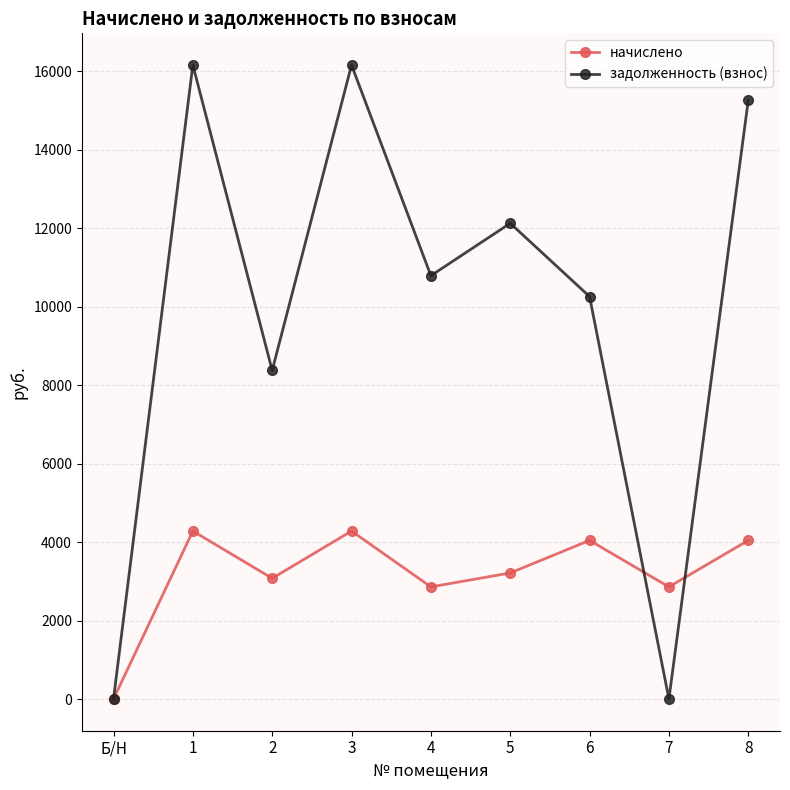

What is the maximum value shown in the chart?

16152.7